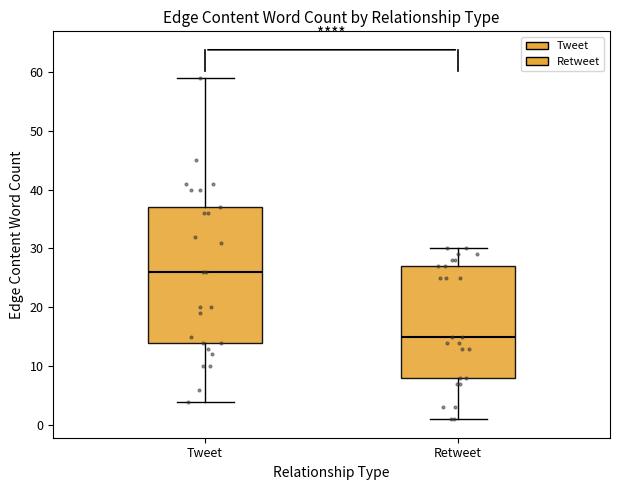

Comparing the boxes themselves (not the whiskers), which one is the tallest?

Tweet